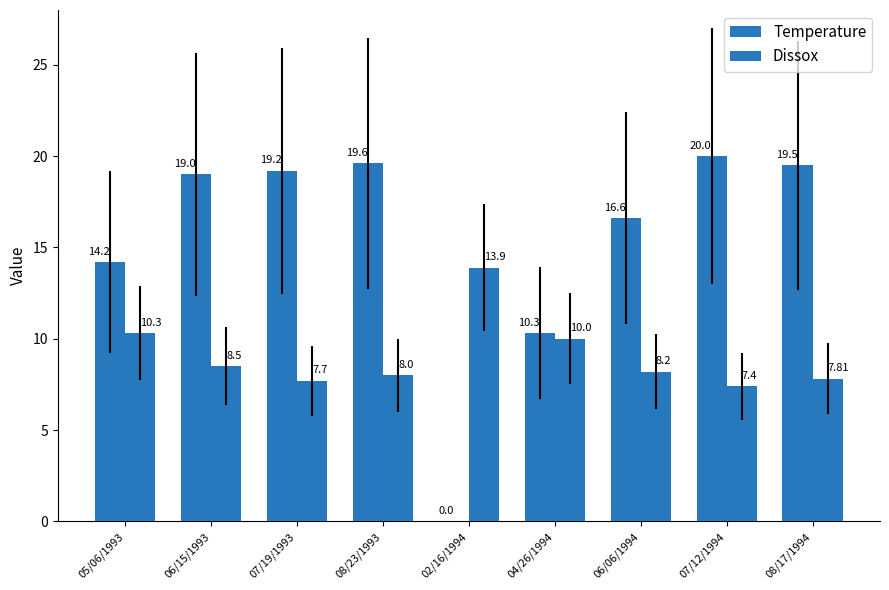

Reading left to right, what are all the values shown in this chart?

Temperature: 05/06/1993=14.2	06/15/1993=19.0	07/19/1993=19.2	08/23/1993=19.6	02/16/1994=0.0	04/26/1994=10.3	06/06/1994=16.6	07/12/1994=20.0	08/17/1994=19.5
Dissox: 05/06/1993=10.3	06/15/1993=8.5	07/19/1993=7.7	08/23/1993=8.0	02/16/1994=13.9	04/26/1994=10.0	06/06/1994=8.2	07/12/1994=7.4	08/17/1994=7.8